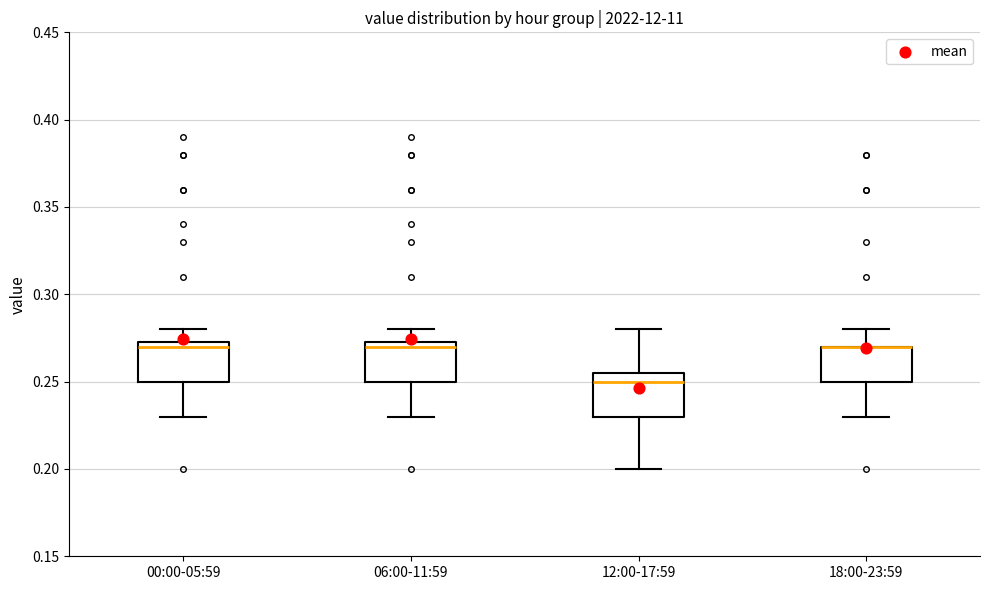

Reading left to right, transcribe this box plot: for each box, give where its median line is, the range the box spans, and where its two whiskers end, as read against the y-axis. The values are not printed on the chart, so give them approximately, as read against the axis.

00:00-05:59: median 0.270, box 0.250 to 0.275, whiskers 0.230 to 0.280
06:00-11:59: median 0.270, box 0.250 to 0.275, whiskers 0.230 to 0.280
12:00-17:59: median 0.250, box 0.230 to 0.255, whiskers 0.200 to 0.280
18:00-23:59: median 0.270 (drawn on the box's upper edge), box 0.250 to 0.270, whiskers 0.230 to 0.280